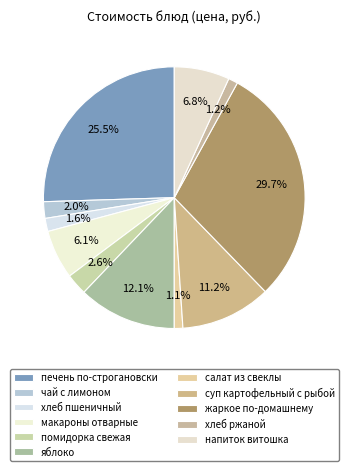

What is the total percentage of чай с лимоном and напиток витошка?

8.9%